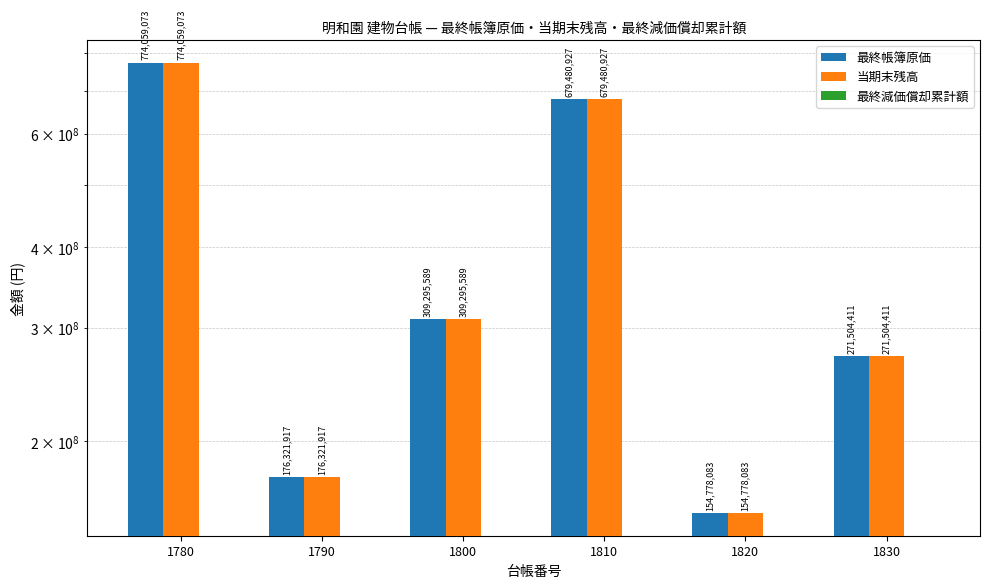

True or false: 最終減価償却累計額 has a value of 0 at 1830.

True